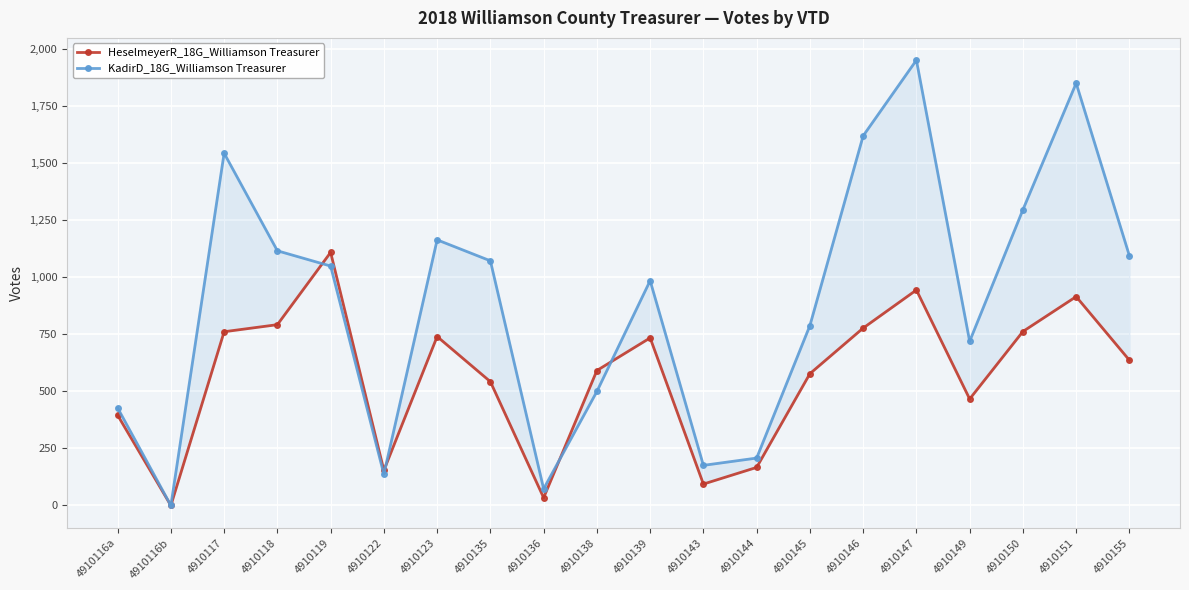

At which category does KadirD_18G_Williamson Treasurer reach its first local valley?

4910116b